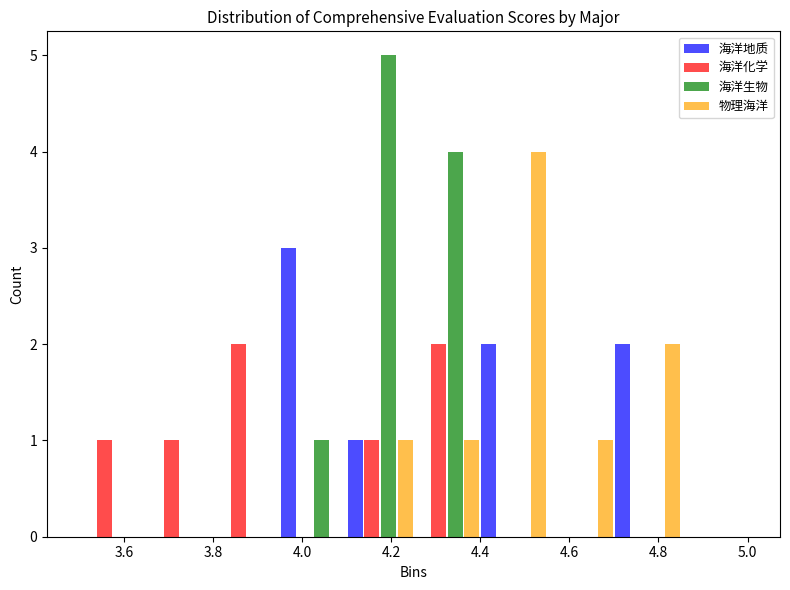

Reading left to right, list every range on the x-axis with the height of the bar of each series over it. Neither the bar edges nor the heights are printed on the chart, so give them approximately, as read against the axes.

3.50 to 3.65: 海洋地质=0	海洋化学=1	海洋生物=0	物理海洋=0
3.65 to 3.80: 海洋地质=0	海洋化学=1	海洋生物=0	物理海洋=0
3.80 to 3.95: 海洋地质=0	海洋化学=2	海洋生物=0	物理海洋=0
3.95 to 4.10: 海洋地质=3	海洋化学=0	海洋生物=1	物理海洋=0
4.10 to 4.25: 海洋地质=1	海洋化学=1	海洋生物=5	物理海洋=1
4.25 to 4.40: 海洋地质=0	海洋化学=2	海洋生物=4	物理海洋=1
4.40 to 4.55: 海洋地质=2	海洋化学=0	海洋生物=0	物理海洋=4
4.55 to 4.70: 海洋地质=0	海洋化学=0	海洋生物=0	物理海洋=1
4.70 to 4.85: 海洋地质=2	海洋化学=0	海洋生物=0	物理海洋=2
4.85 to 5.00: 海洋地质=0	海洋化学=0	海洋生物=0	物理海洋=0